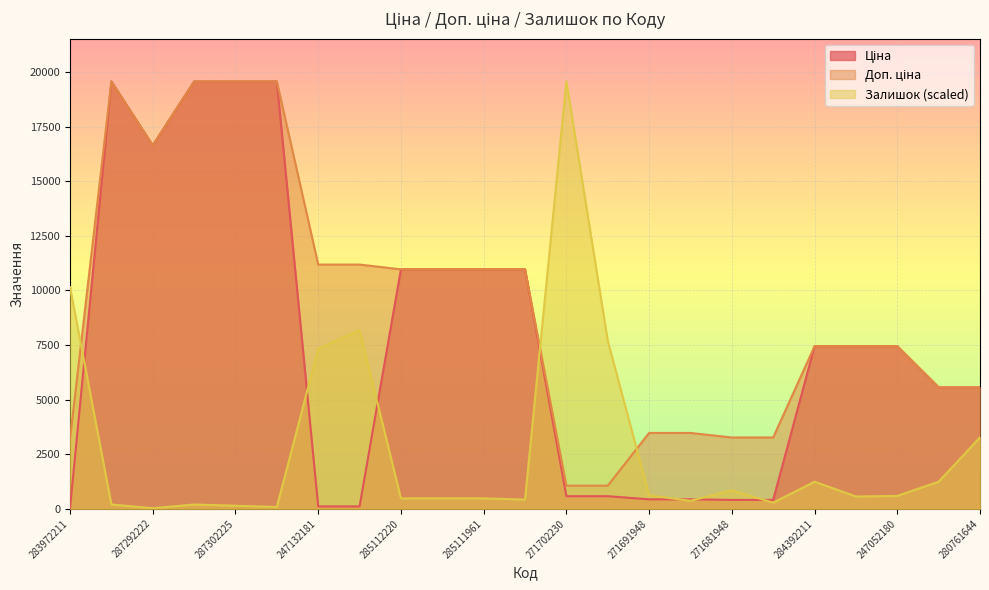

What is the difference between the second highest and second lowest values in the Доп. ціна series?

18504.9